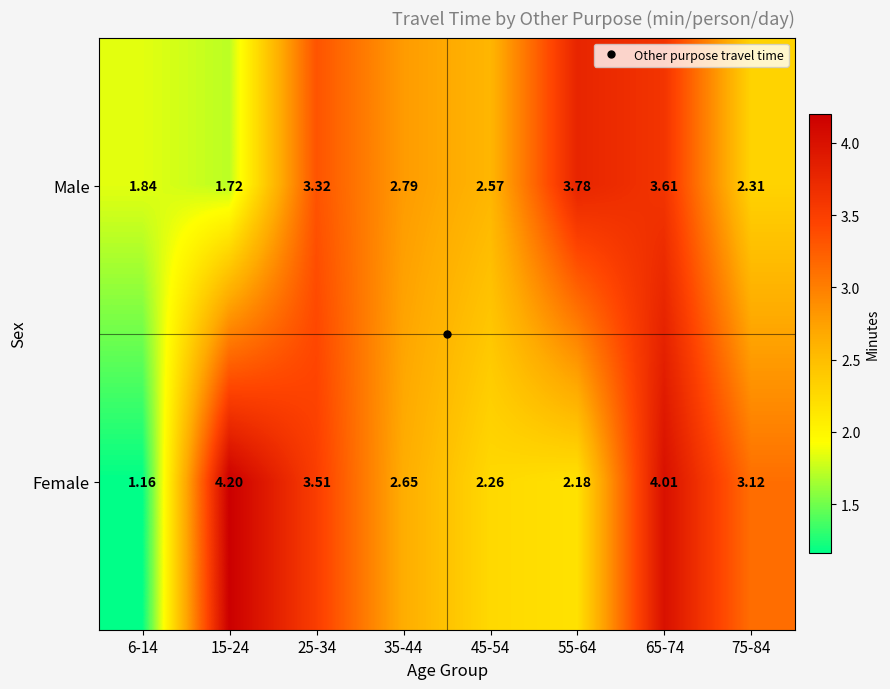

Which series has the largest total across all categories?

Female